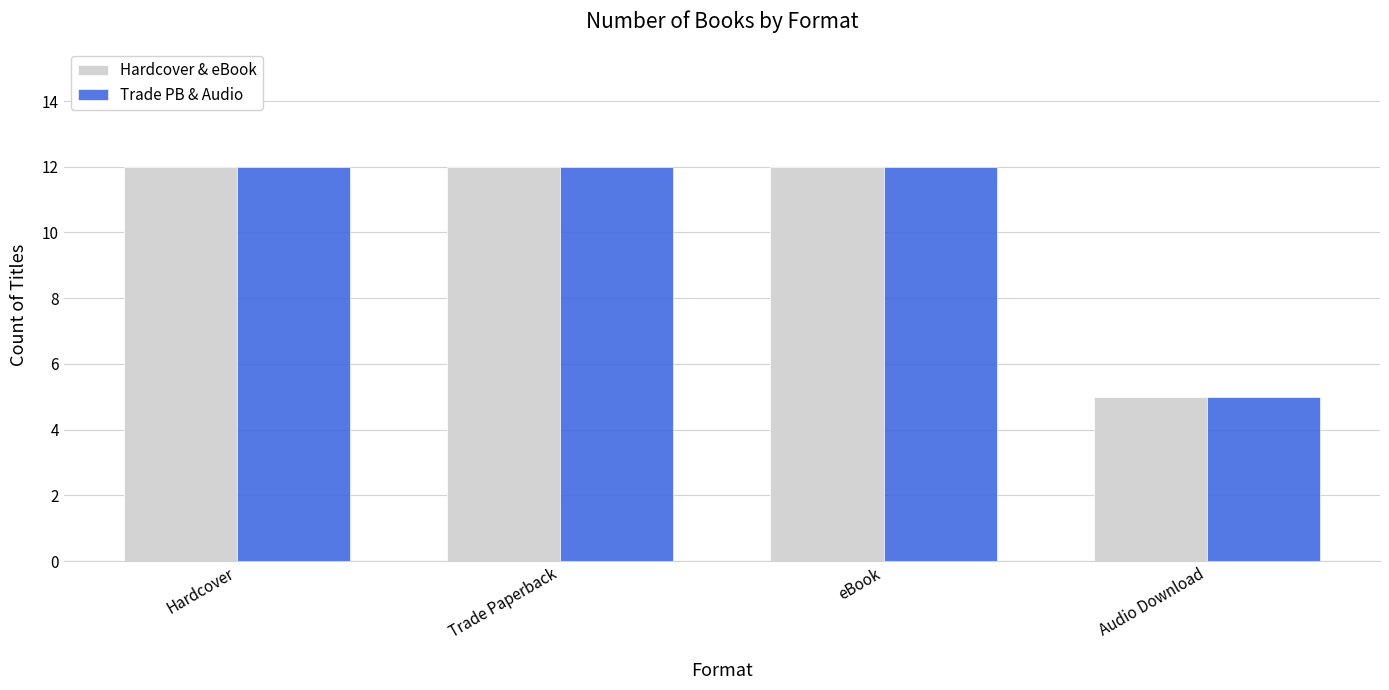

Is it true that Trade PB & Audio equals 12 at Trade Paperback?

True